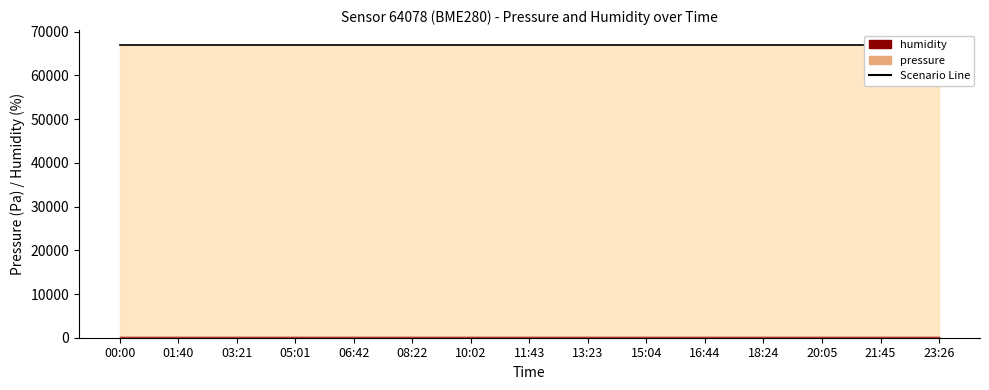

Reading right to left, list all the values displayed in this chart.

pressure: 67018.3	67018.3	67018.3	67018.3	67018.3	67018.3	67018.3	67018.3	67018.3	67018.3	67018.3	67018.3	67018.3	67018.3	67018.3
humidity: 100.0	100.0	100.0	100.0	100.0	100.0	100.0	100.0	100.0	100.0	100.0	100.0	100.0	100.0	100.0